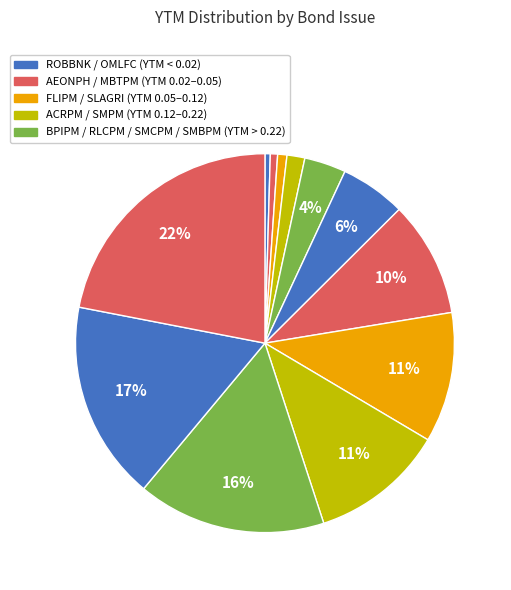

How many slices are in this pie chart?

12